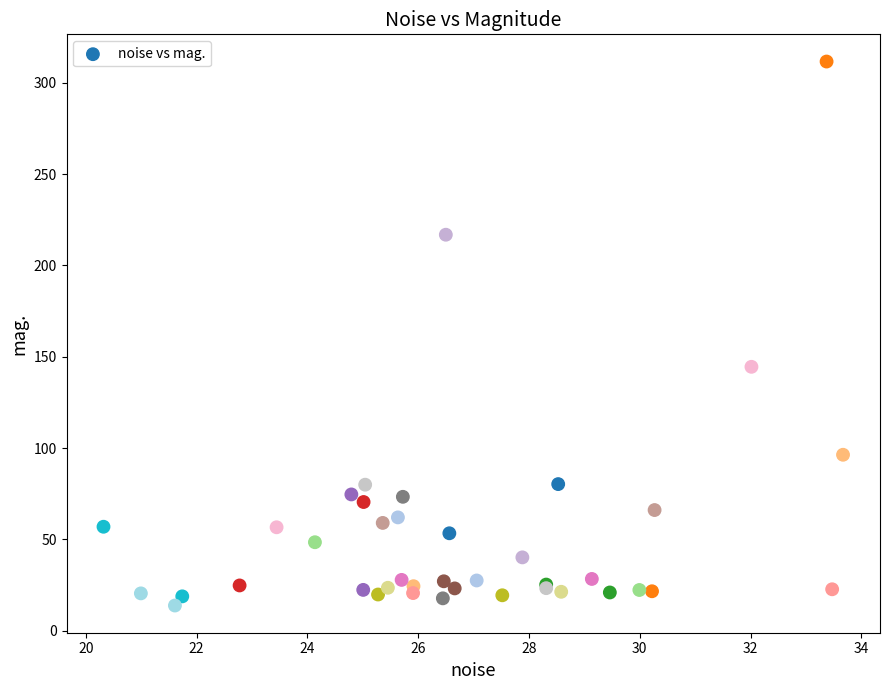

What Y value in the scatter plot is closest to 162?

144.5